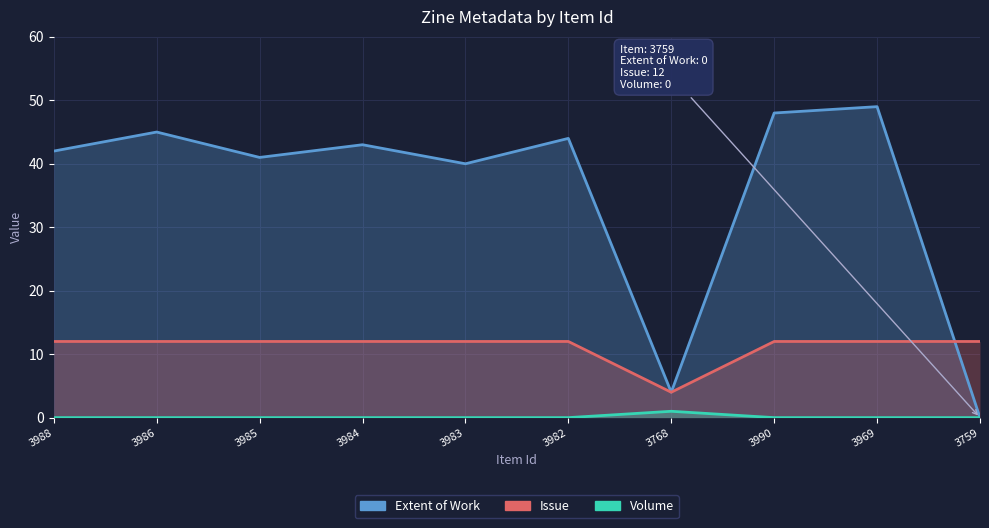

What is the total value across all series at 3983?

52